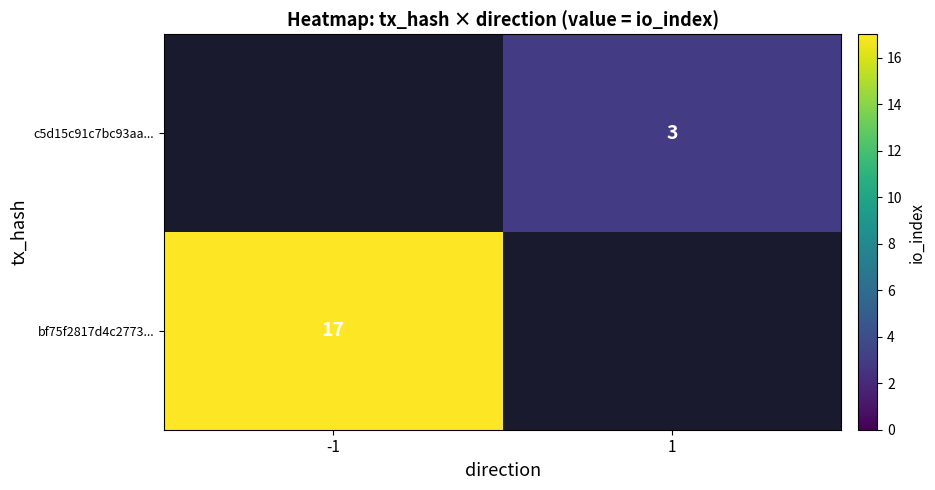

How many data points does each series have?

2